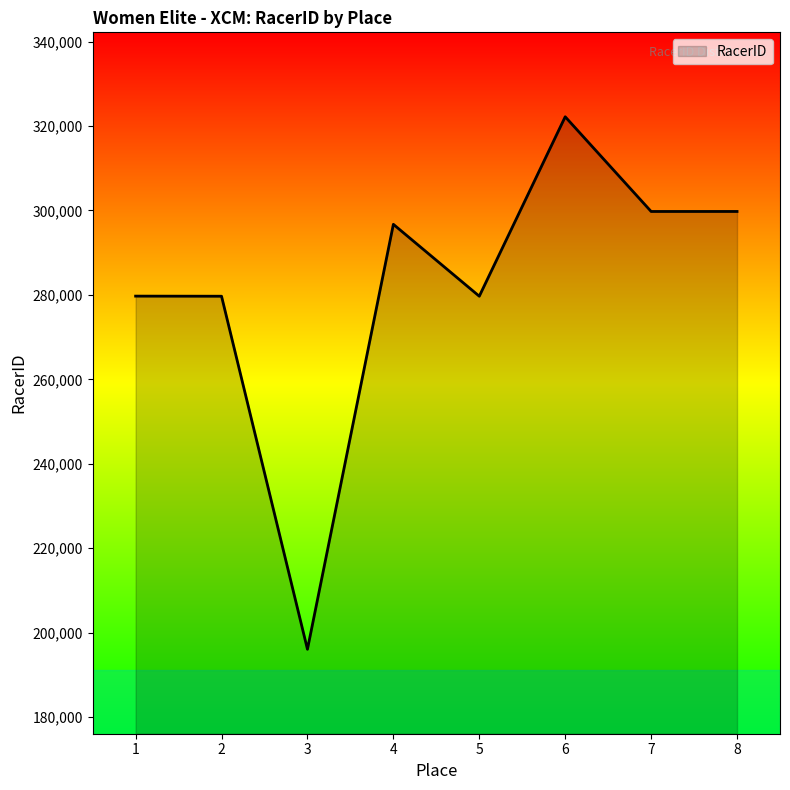

At which category does the chart reach its minimum across all series?

3